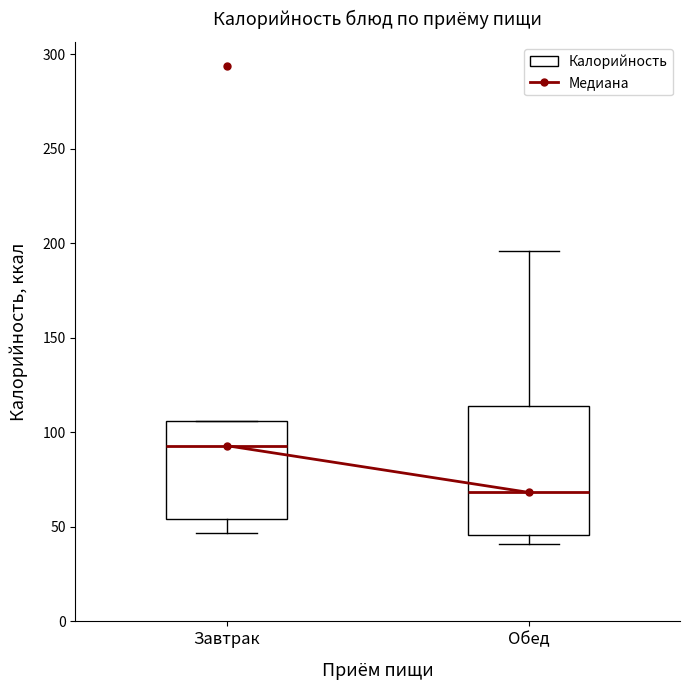

Comparing the boxes themselves (not the whiskers), which one is the tallest?

Обед